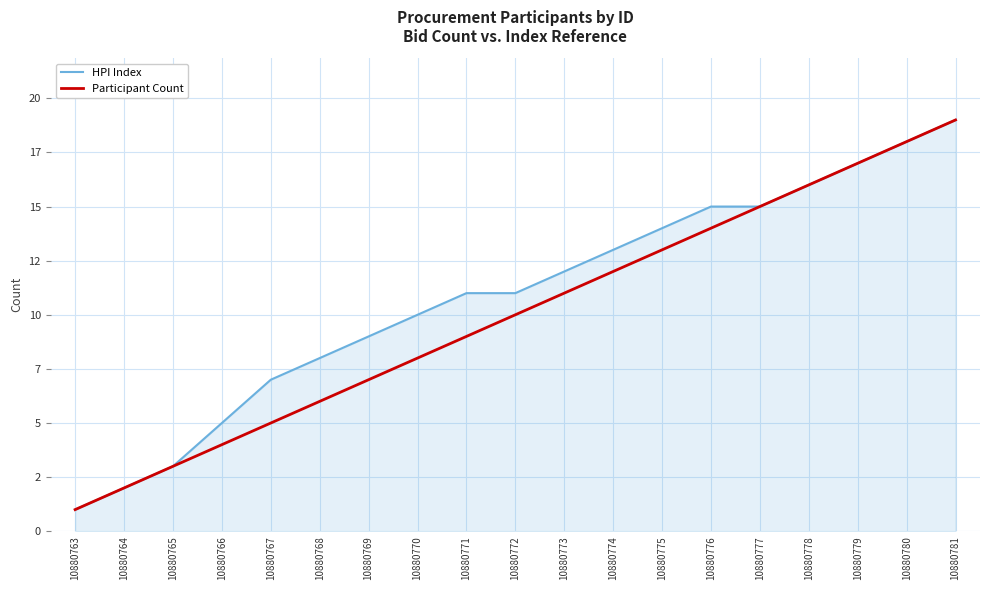

Which series changed the most between 10880770 and 10880778?

Participant Count